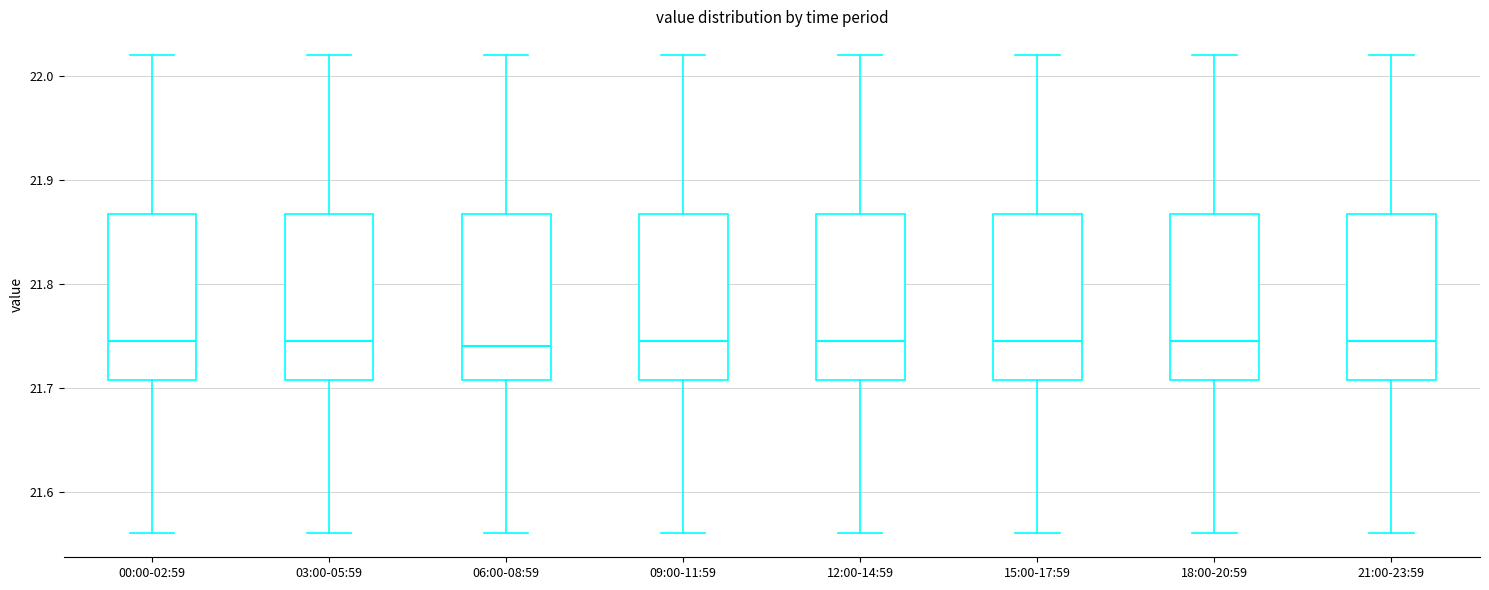

Where is the lower edge of the box for 06:00-08:59 on the y-axis? The values are not printed on the chart, so give them approximately, as read against the axis.

21.71